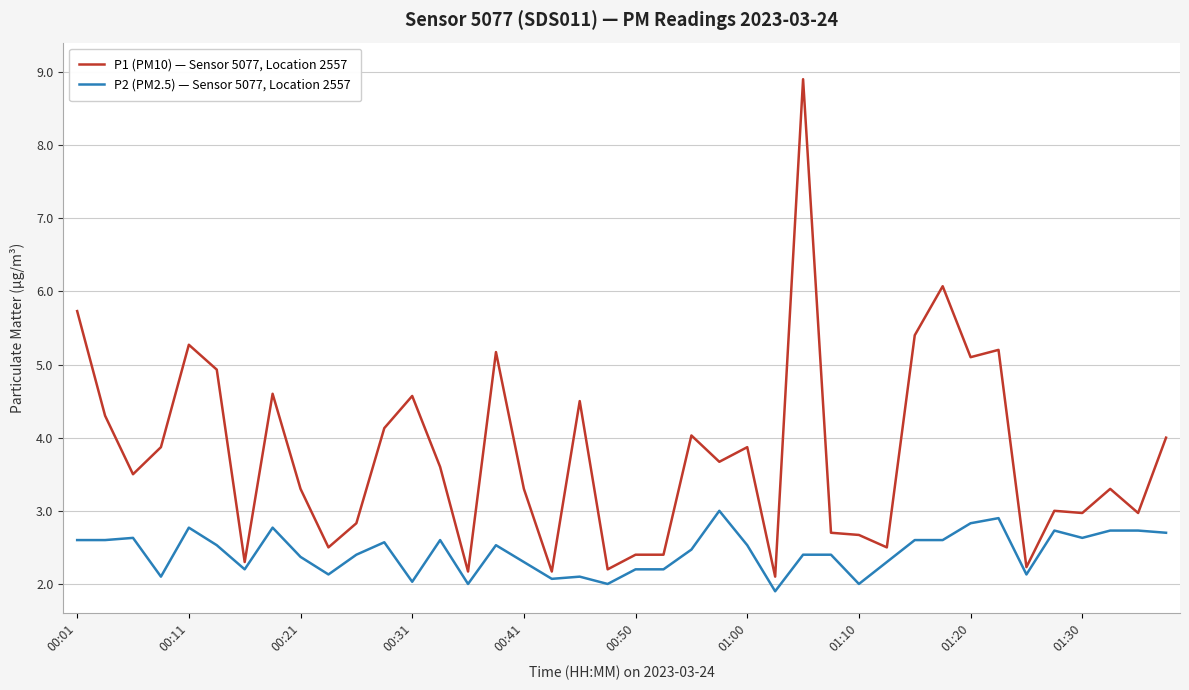

Which series has the largest range (max minus min)?

P1 (PM10) — Sensor 5077, Location 2557